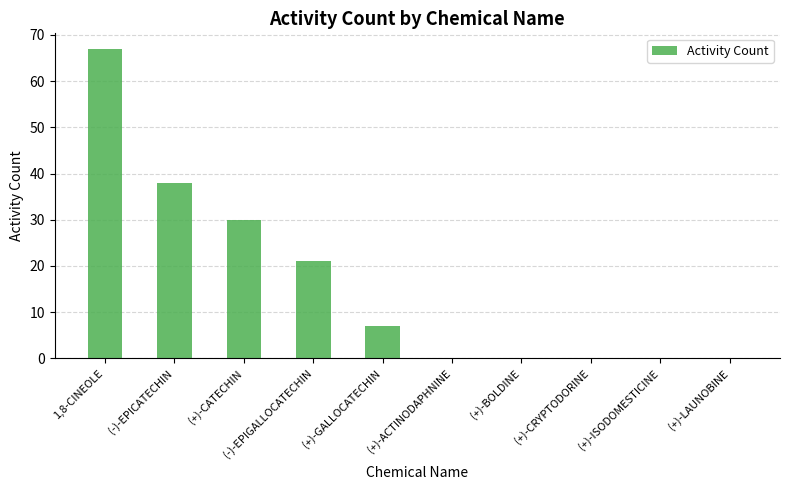

Reading right to left, what are all the values shown in this chart?

0	0	0	0	0	7	21	30	38	67